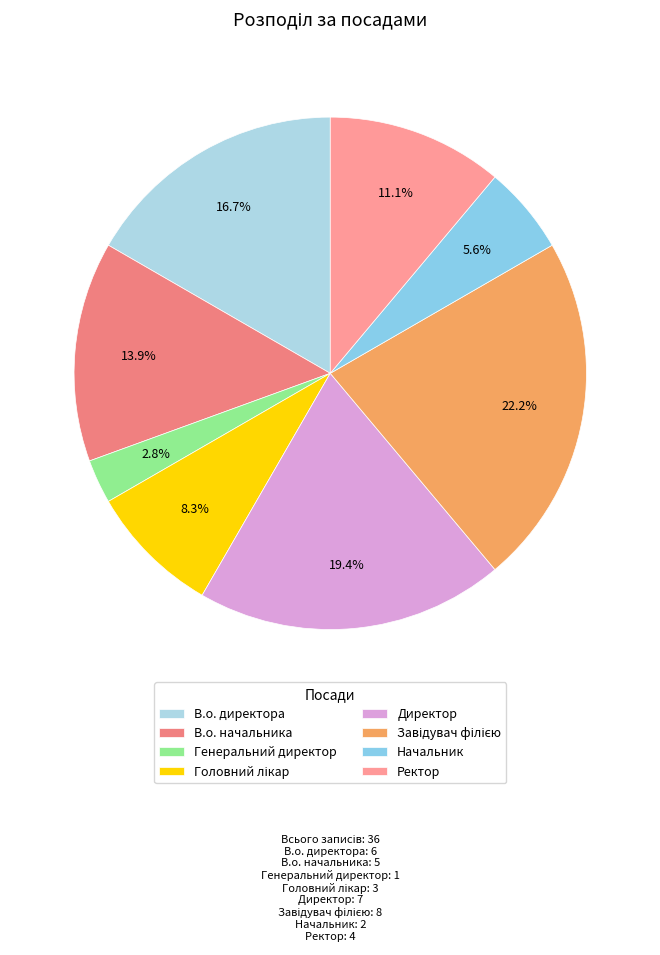

Which slice is the largest?

Завідувач філією